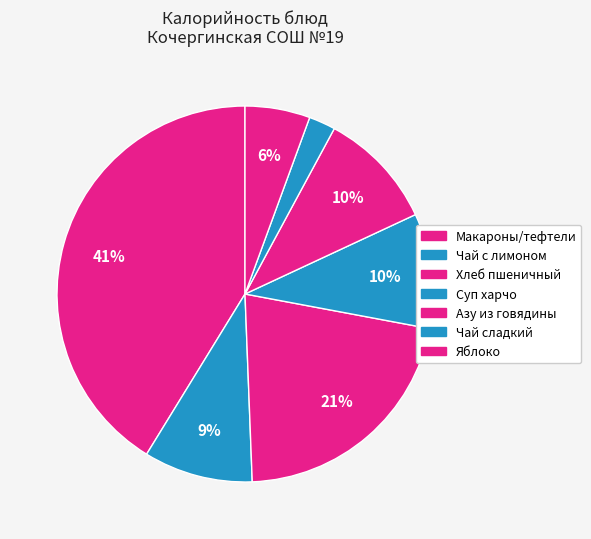

Which has a higher value, Чай с лимоном or Хлеб пшеничный?

Хлеб пшеничный